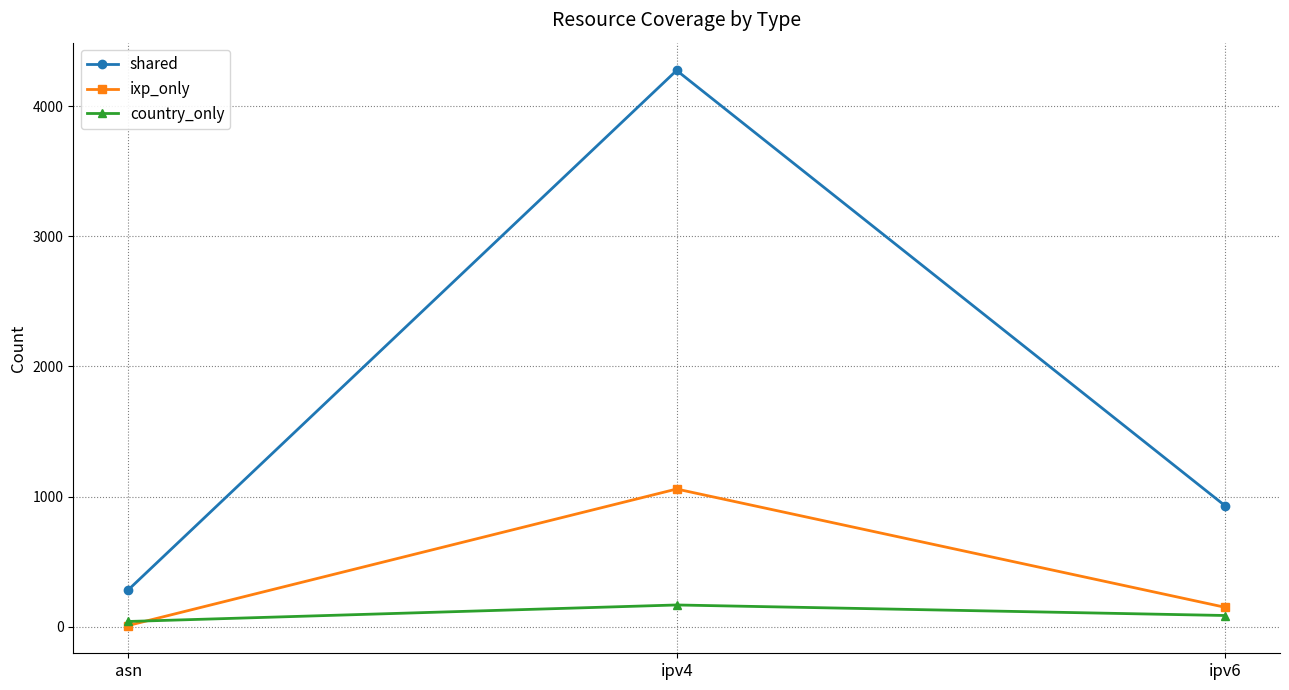

Which series has the largest range (max minus min)?

shared